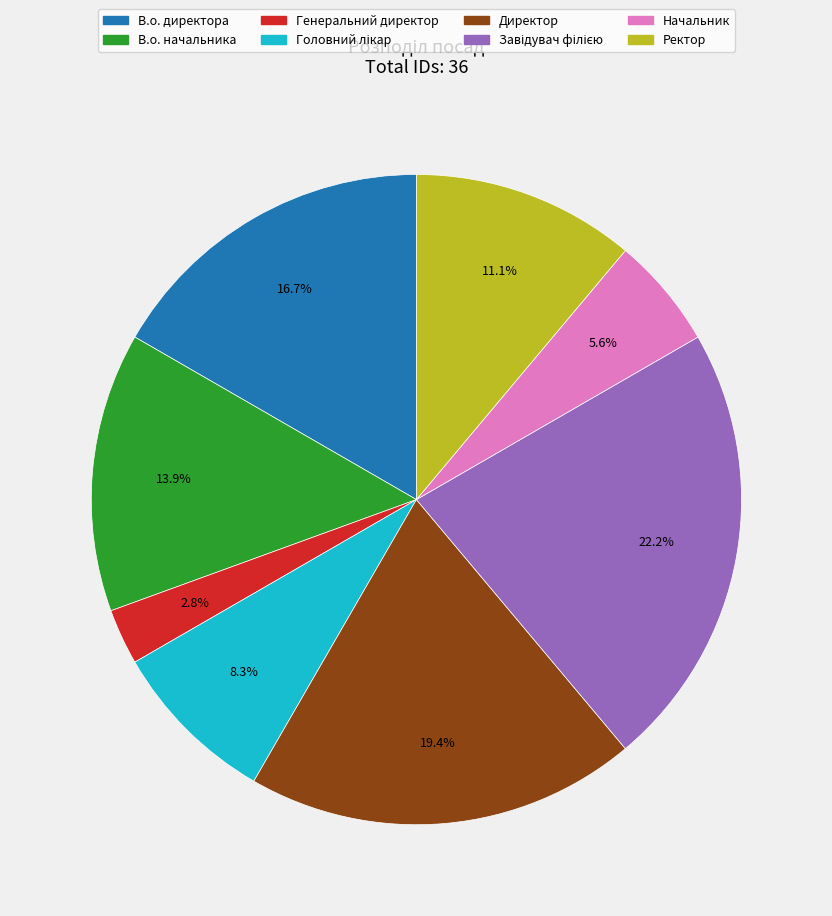

Which category has the smallest portion of the pie?

Генеральний директор